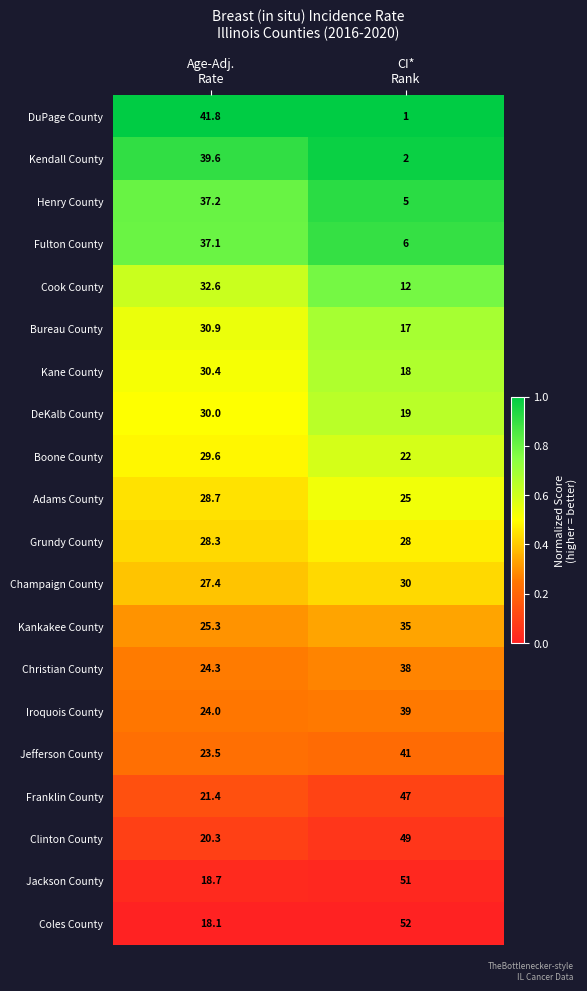

Which series has the largest range (max minus min)?

DuPage County